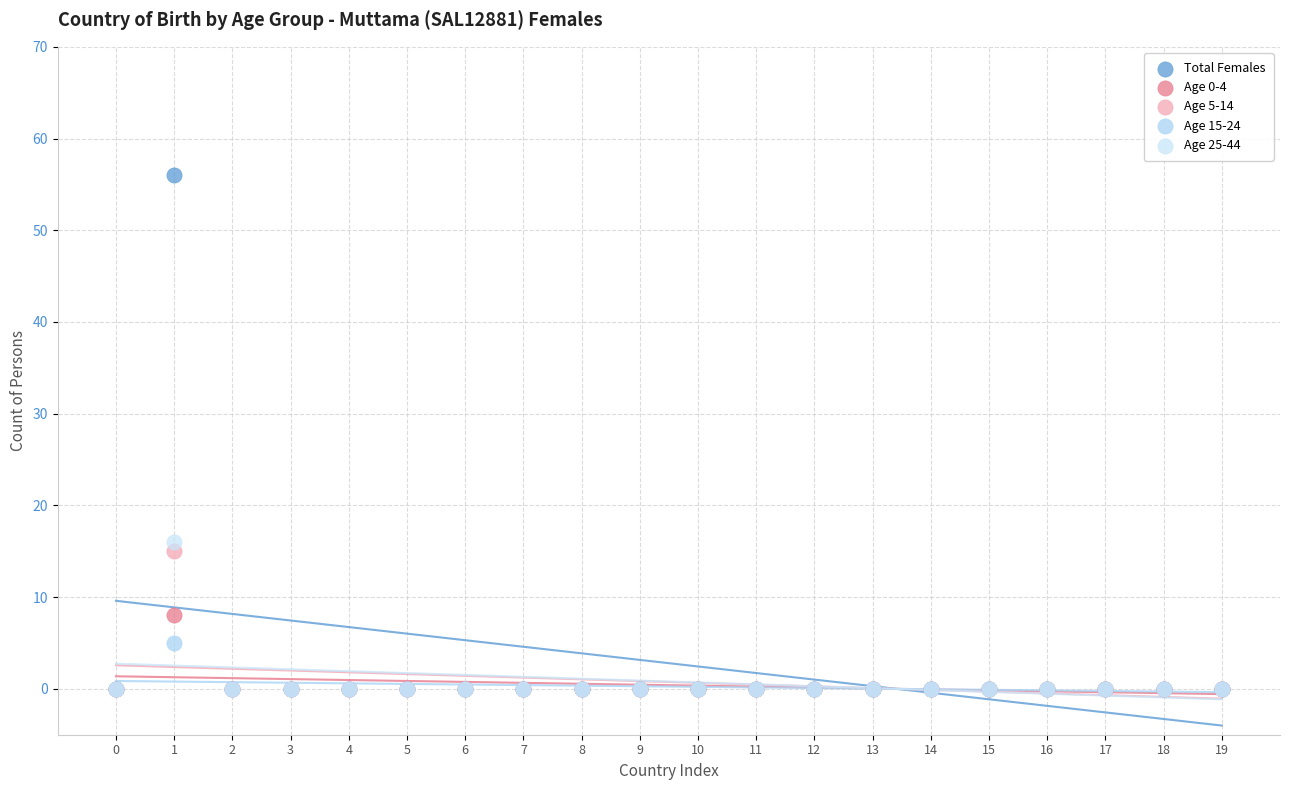

Which series contains the highest Y value?

Total Females